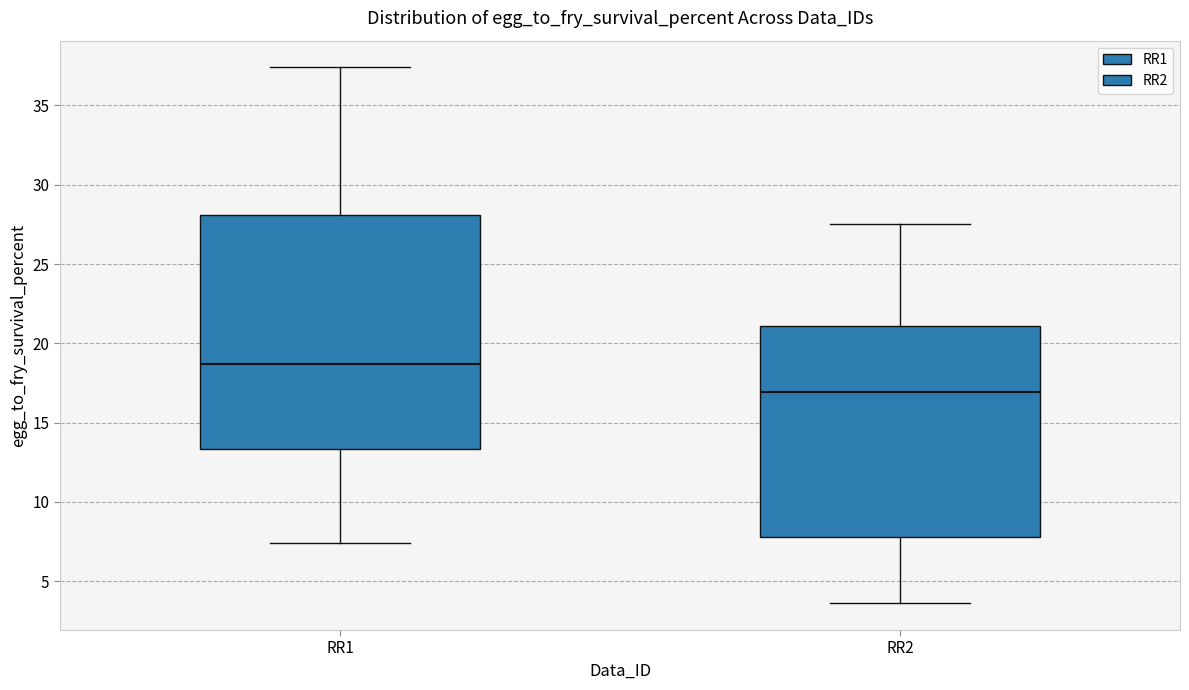

Reading left to right, read every box against the y-axis: the position of its median line, the range the box covers, and the ends of its whiskers. The values are not printed on the chart, so give them approximately, as read against the axis.

RR1: median 18.5, box 13.5 to 28.0, whiskers 7.5 to 37.5
RR2: median 17.0, box 8.0 to 21.0, whiskers 3.5 to 27.5